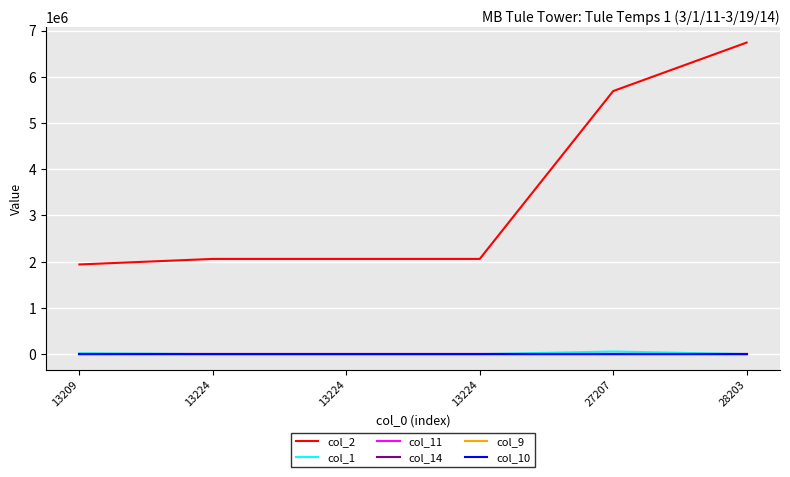

Which category has the highest value in the col_9 series?

13209